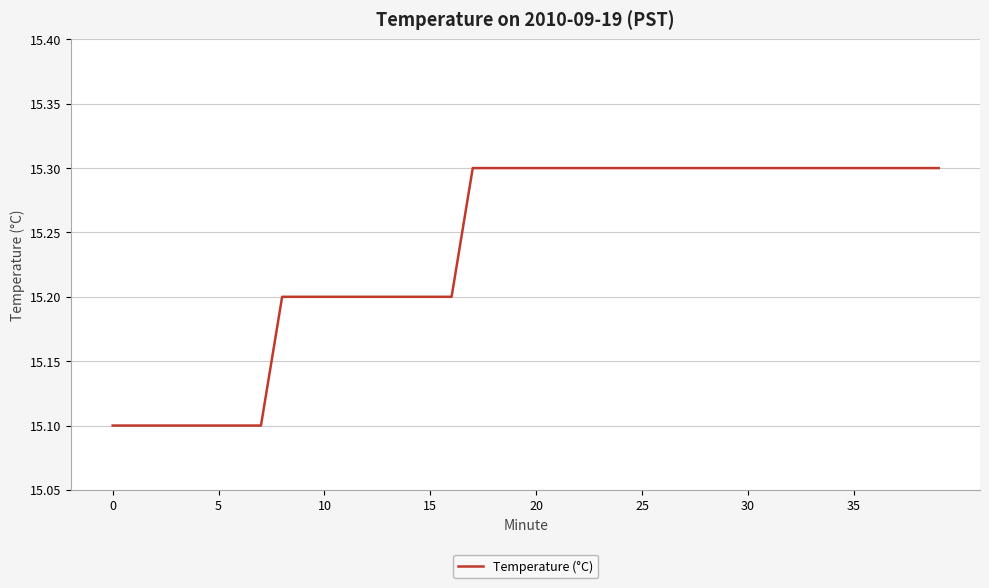

What is the difference between the maximum and minimum values?

0.2